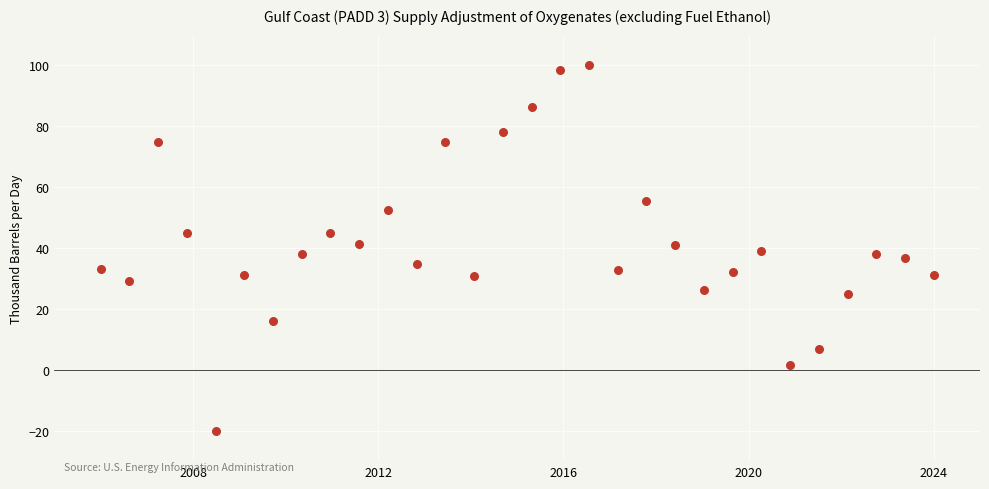

What is the range of X values (max minus min)?

18.0